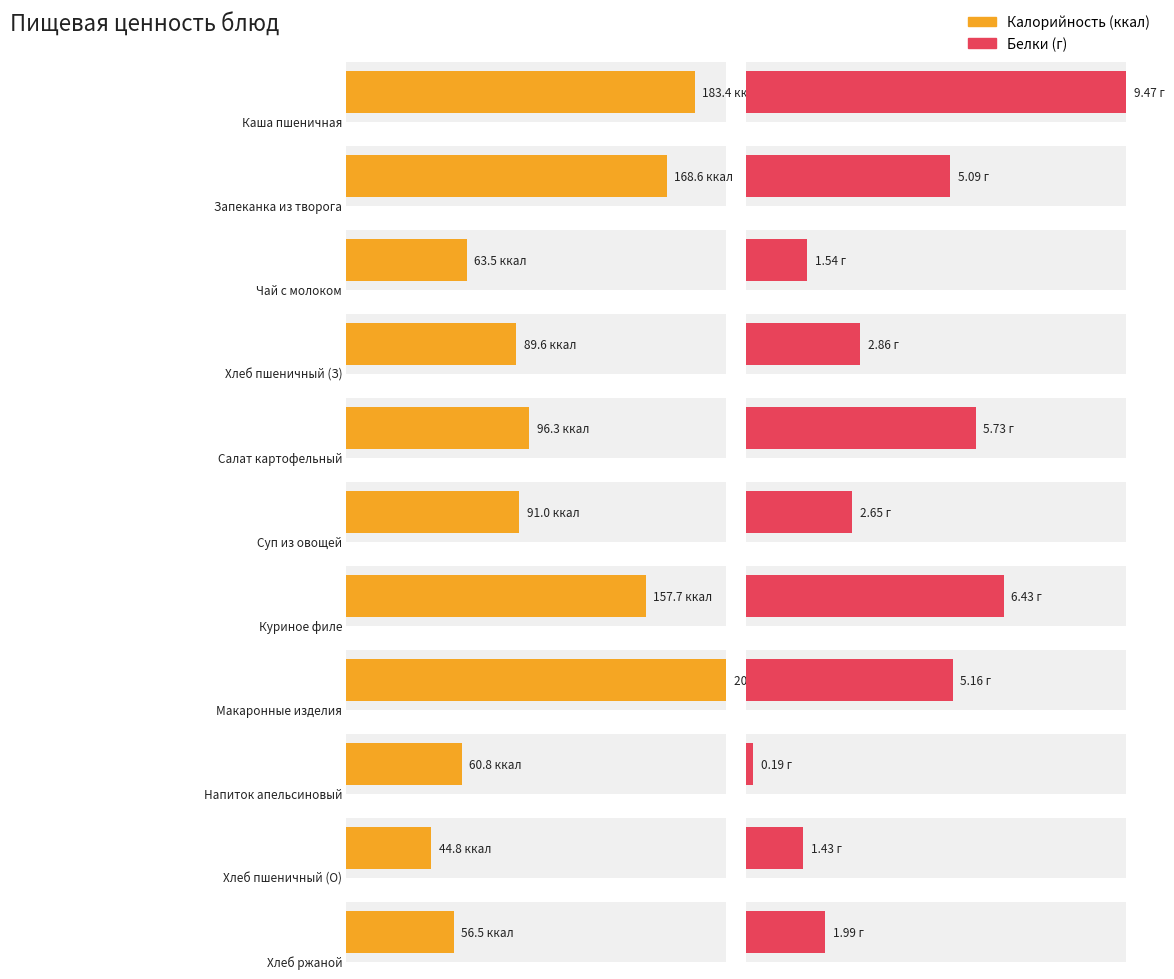

True or false: Калорийность has a value of 279.9 at Запеканка из творога с повидлом.

False